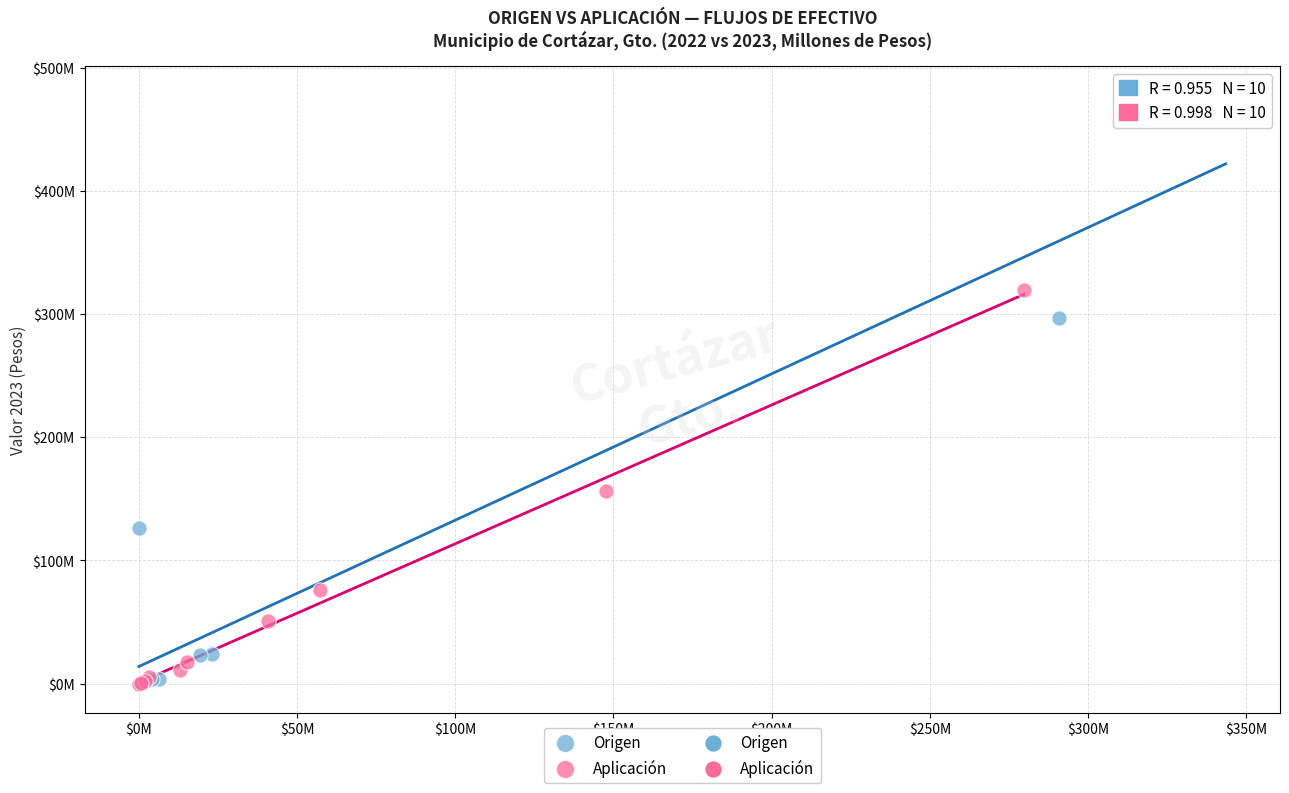

Which series contains the highest Y value?

Origen